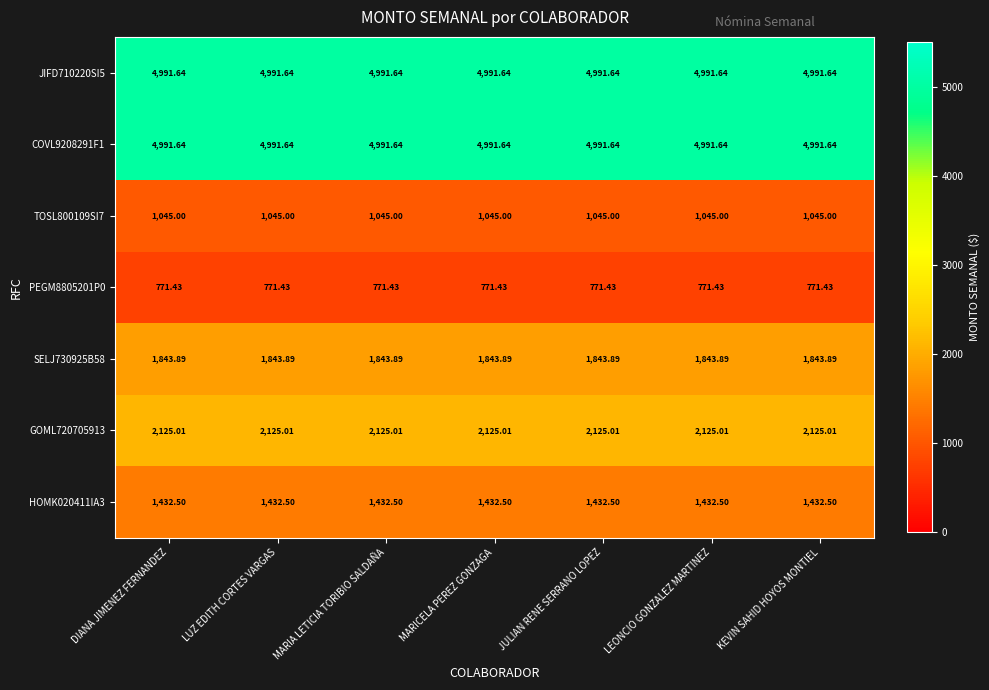

Is the value of SELJ730925B58 at KEVIN SAHID HOYOS MONTIEL greater than the value of JIFD710220SI5 at MARIA LETICIA TORIBIO SALDAÑA?

No